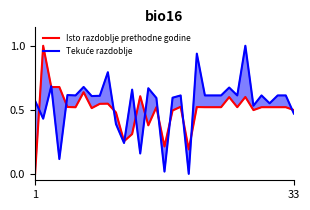

The value of Isto razdoblje prethodne godine at 33 is 0.5. True or false?

True